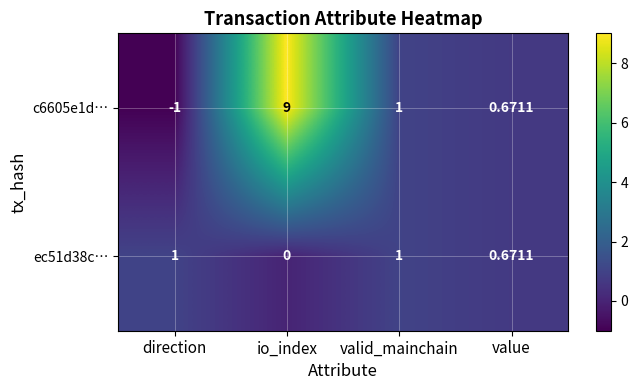

Count the number of categories in the chart.

4